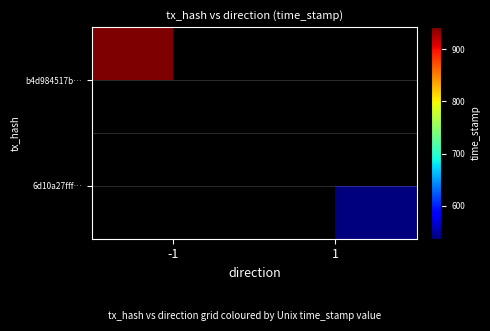

List the series in order of their overall mean, highest first.

b4d984517be5ebdfab7330ad3992ec48d09ced2, 6d10a27fffac16c91ae727f2bc7385c852353b2